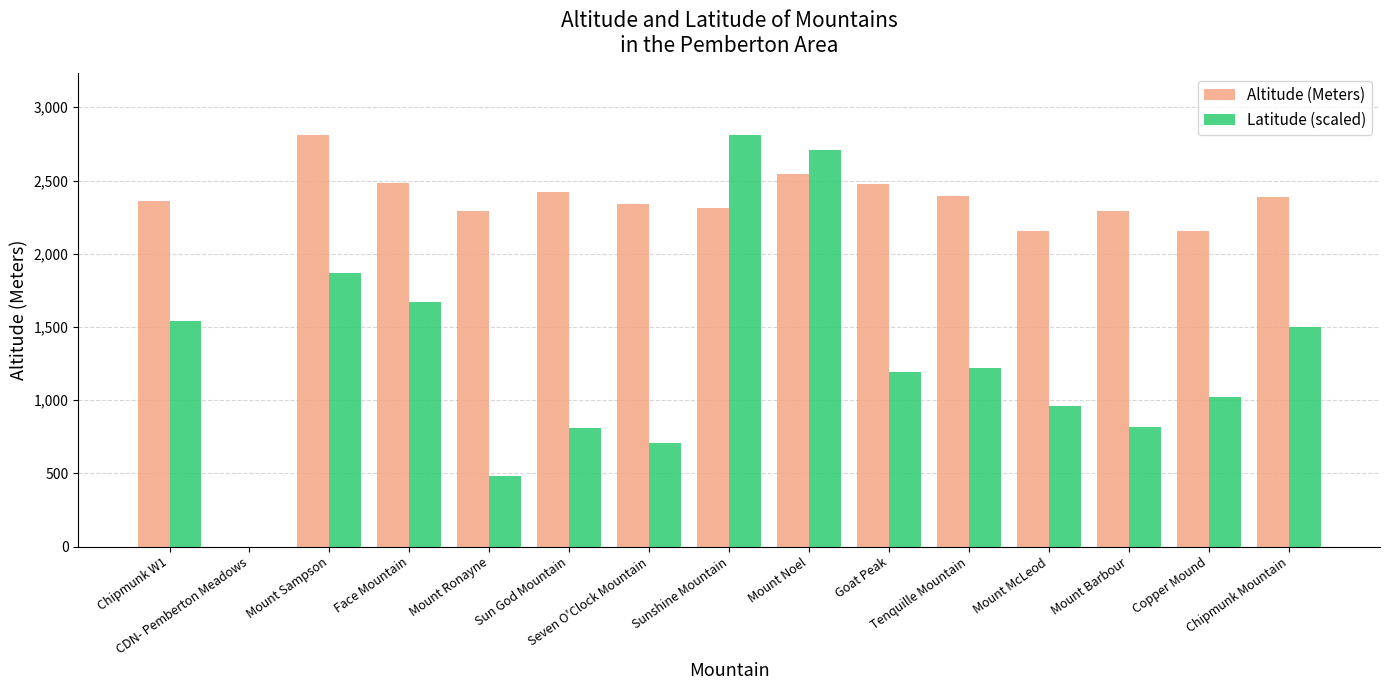

What is the approximate value of Latitude (scaled) at Chipmunk W1?

1537.3